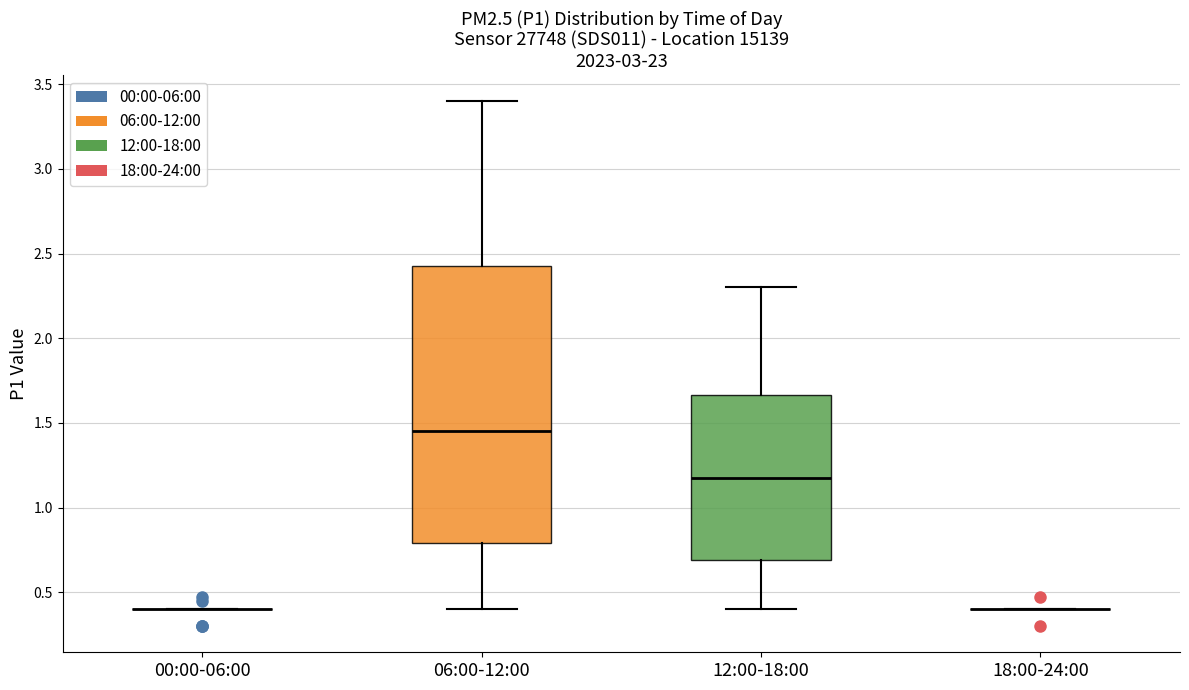

Where does the median line of the box for 06:00-12:00 sit on the y-axis? The values are not printed on the chart, so give them approximately, as read against the axis.

1.45